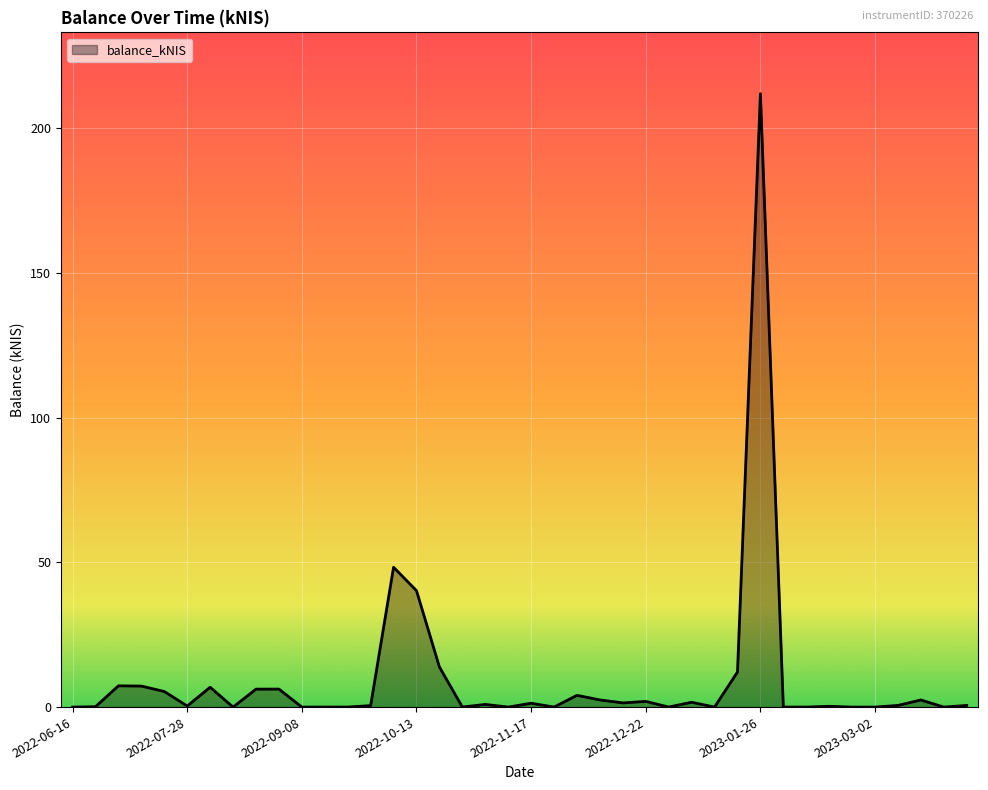

What is the maximum value shown in the chart?

212.0